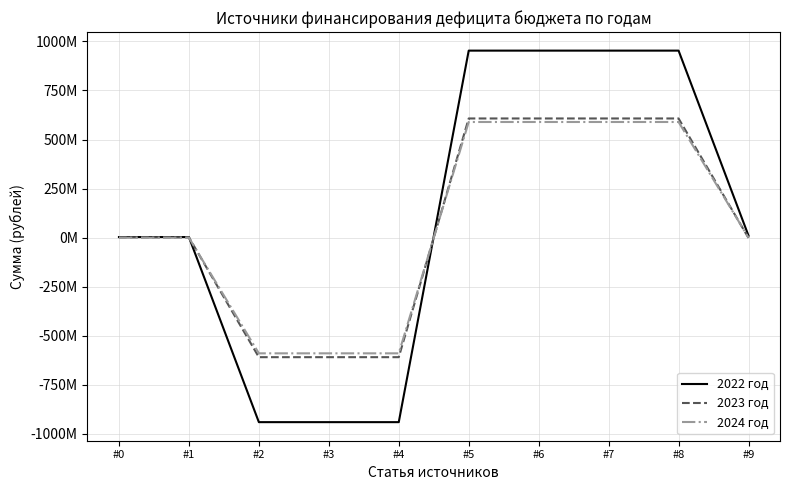

True or false: 2022 год and 2023 год cross at least once.

True